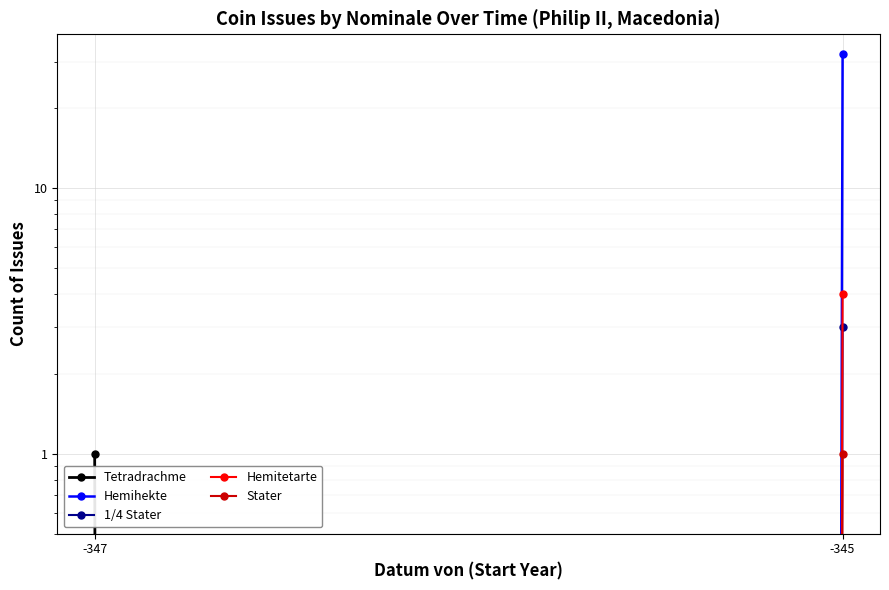

Is it true that Hemitetarte equals 2 at -347?

False